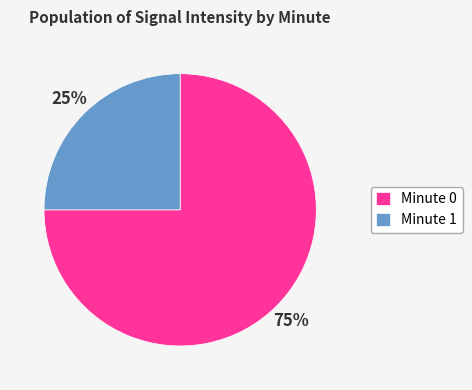

Which slice is the largest?

Minute 0